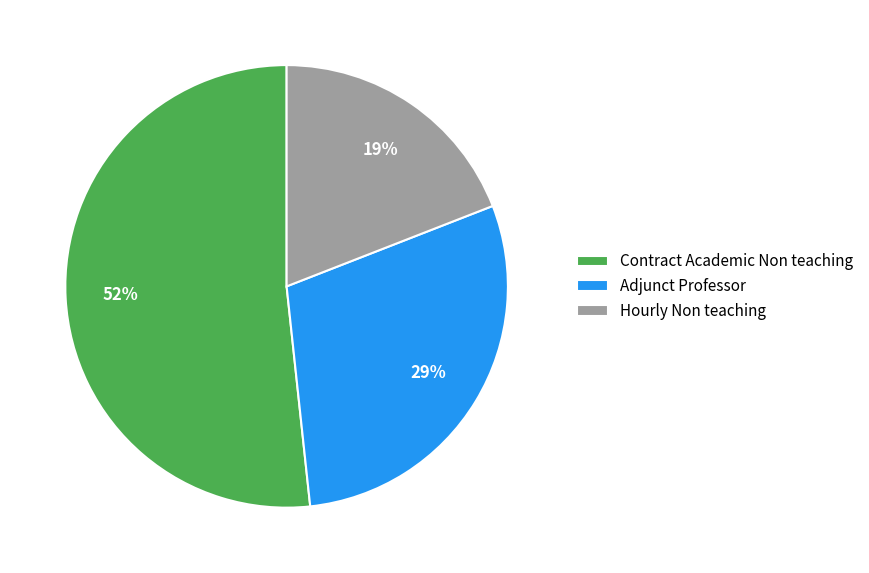

Which slice is the smallest?

Hourly Non teaching